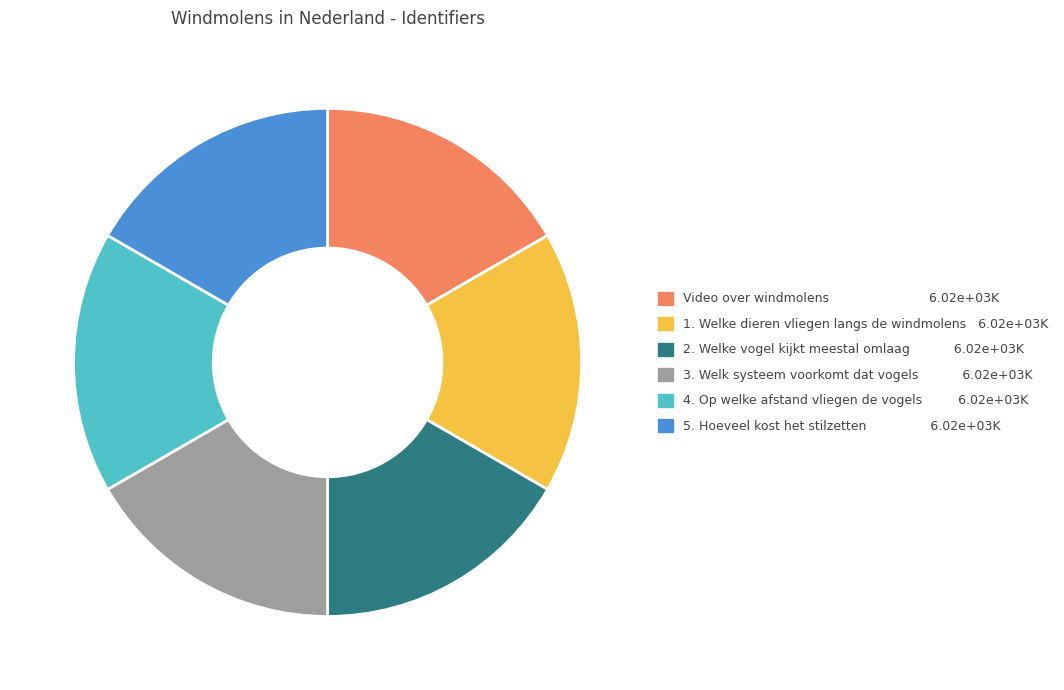

Approximately how many times larger is the value at 5. Hoeveel kost het stilzetten compared to 2. Welke vogel kijkt meestal omlaag?

1.0